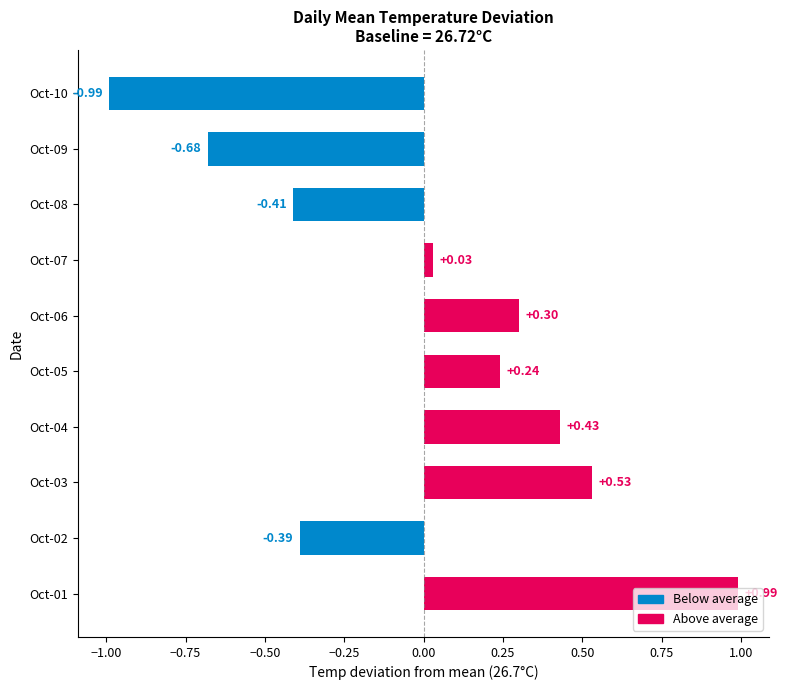

At which category does the chart reach its peak across all series?

Oct-01